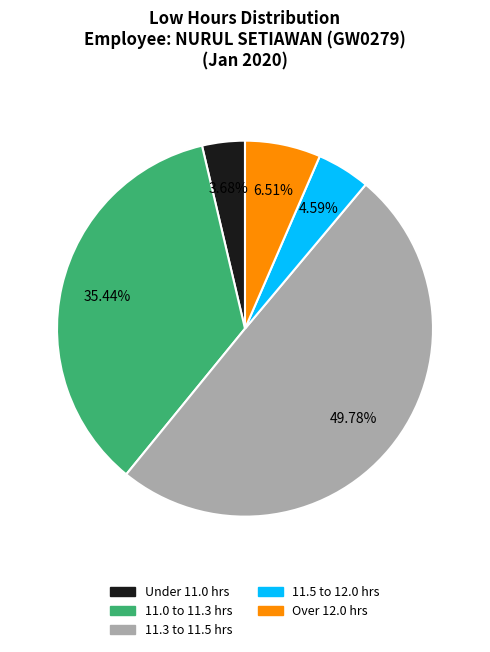

Combined, do 11.5 to 12.0 hrs and 11.0 to 11.3 hrs account for over 50%?

No